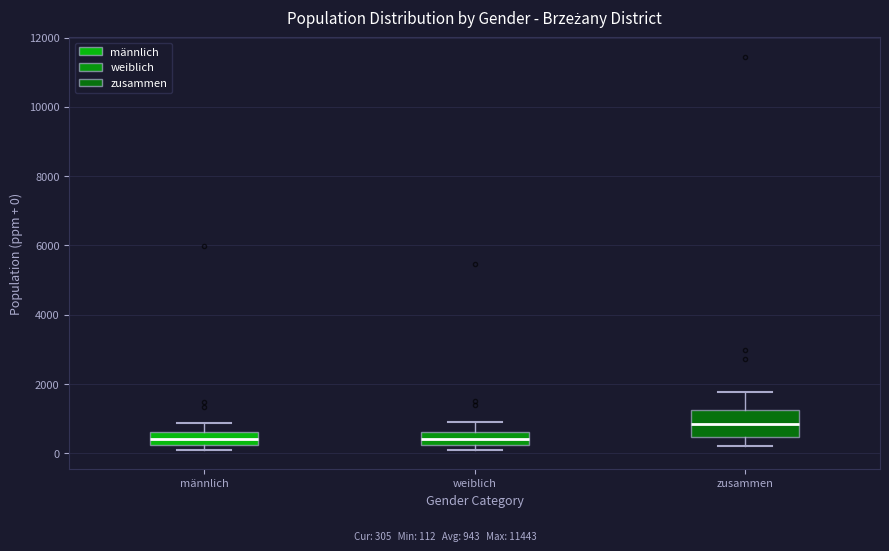

Comparing the boxes themselves (not the whiskers), which one is the tallest?

zusammen